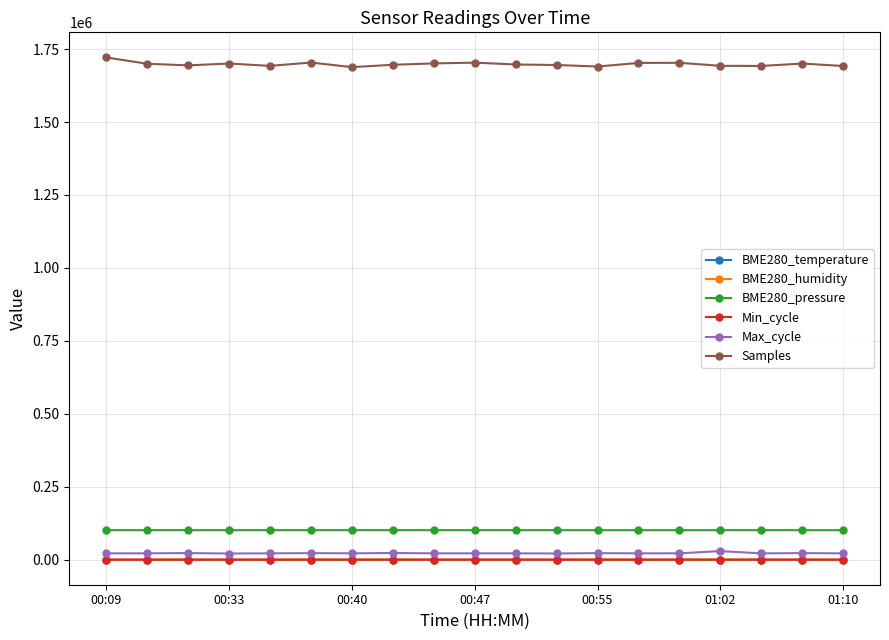

True or false: BME280_temperature and Max_cycle intersect in this chart.

False